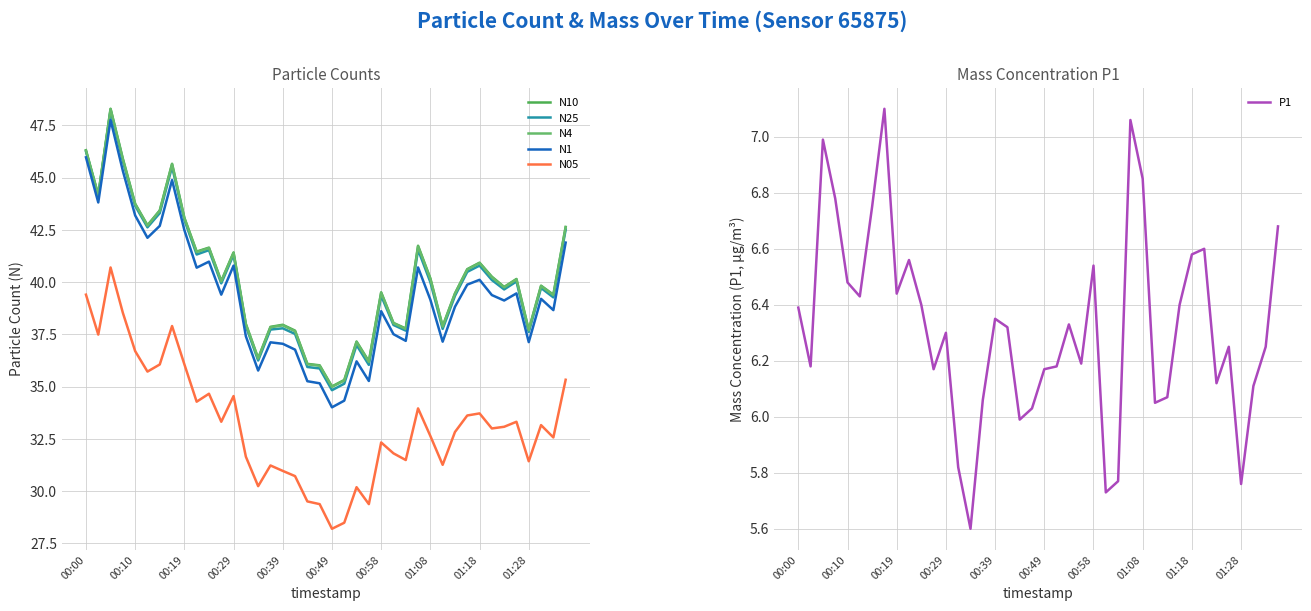

Reading right to left, what are all the values shown in this chart?

N10: 42.6	39.4	39.8	37.7	40.1	39.8	40.3	40.9	40.6	39.5	37.9	40.2	41.7	37.8	38.0	39.5	36.2	37.2	35.3	35.0	36.0	36.1	37.7	38.0	37.9	36.4	38.0	41.4	40.0	41.6	41.5	43.1	45.7	43.4	42.7	43.8	45.9	48.3	44.2	46.3
N25: 42.5	39.3	39.7	37.6	40.0	39.6	40.1	40.8	40.5	39.3	37.8	40.0	41.5	37.7	38.0	39.4	36.0	37.0	35.1	34.8	35.9	35.9	37.5	37.8	37.7	36.2	37.9	41.3	39.9	41.5	41.3	43.0	45.5	43.3	42.6	43.6	45.8	48.2	44.1	46.2
N4: 42.6	39.4	39.8	37.7	40.1	39.8	40.2	40.9	40.6	39.4	37.9	40.1	41.7	37.8	38.0	39.5	36.2	37.1	35.3	35.0	36.0	36.1	37.6	37.9	37.8	36.3	38.0	41.4	40.0	41.6	41.4	43.1	45.6	43.4	42.7	43.7	45.9	48.3	44.2	46.3
N1: 41.9	38.7	39.2	37.1	39.5	39.1	39.4	40.1	39.9	38.8	37.1	39.2	40.7	37.2	37.5	38.6	35.3	36.2	34.3	34.0	35.2	35.3	36.8	37.0	37.1	35.8	37.4	40.8	39.4	41.0	40.7	42.5	44.9	42.7	42.1	43.2	45.3	47.8	43.8	46.0
N05: 35.3	32.6	33.2	31.4	33.3	33.1	33.0	33.7	33.6	32.8	31.3	32.6	34.0	31.5	31.8	32.3	29.4	30.2	28.5	28.2	29.4	29.5	30.7	31.0	31.2	30.2	31.6	34.5	33.3	34.7	34.3	36.1	37.9	36.1	35.7	36.7	38.5	40.7	37.5	39.4
P1: 6.7	6.2	6.1	5.8	6.2	6.1	6.6	6.6	6.4	6.1	6.0	6.8	7.1	5.8	5.7	6.5	6.2	6.3	6.2	6.2	6.0	6.0	6.3	6.3	6.1	5.6	5.8	6.3	6.2	6.4	6.6	6.4	7.1	6.8	6.4	6.5	6.8	7.0	6.2	6.4